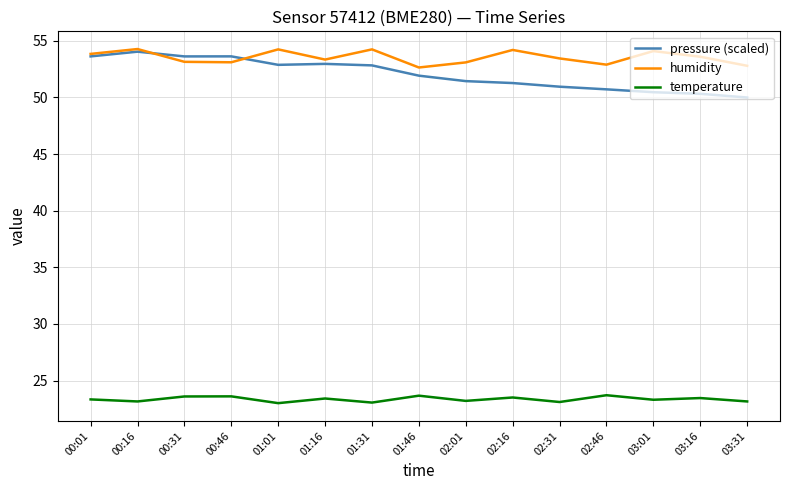

What position from the left is 02:31?

11